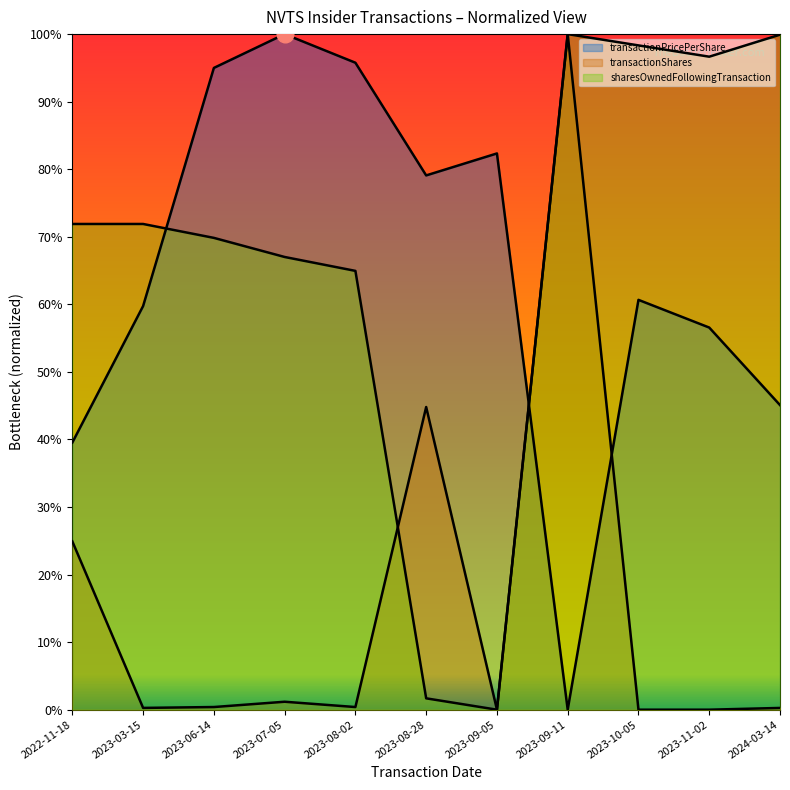

What is the average value of the transactionPricePerShare series?

0.6